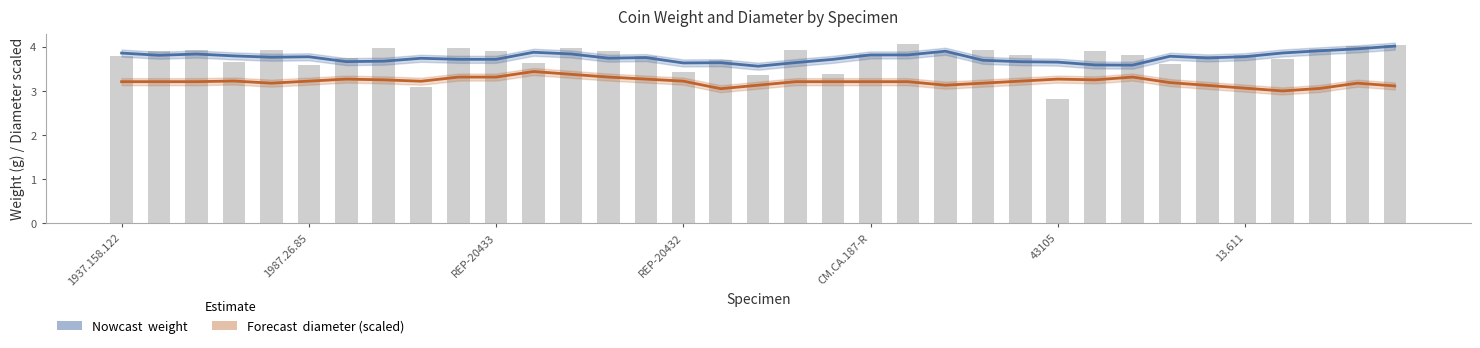

What is the difference between the highest and lowest values at 18?

0.4